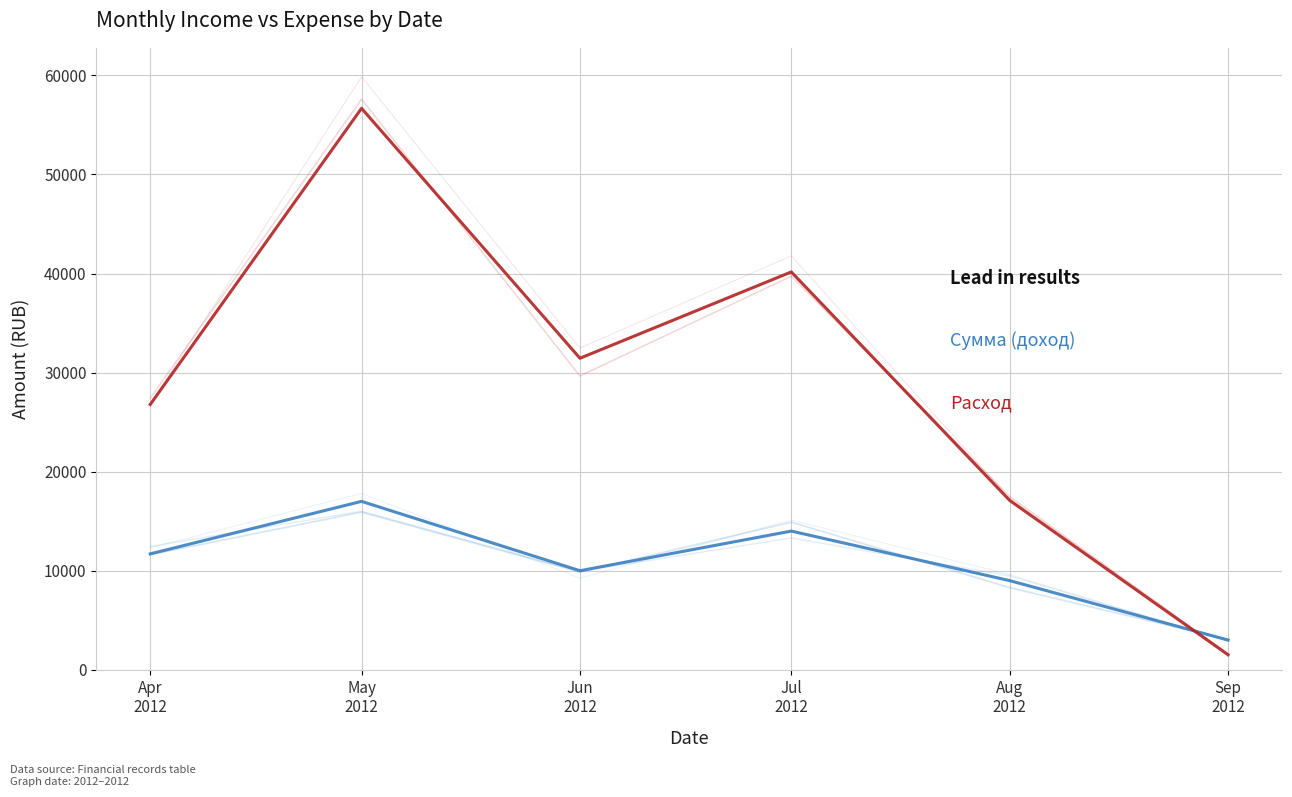

Count the Расход values in the range 17095 to 40160.

4